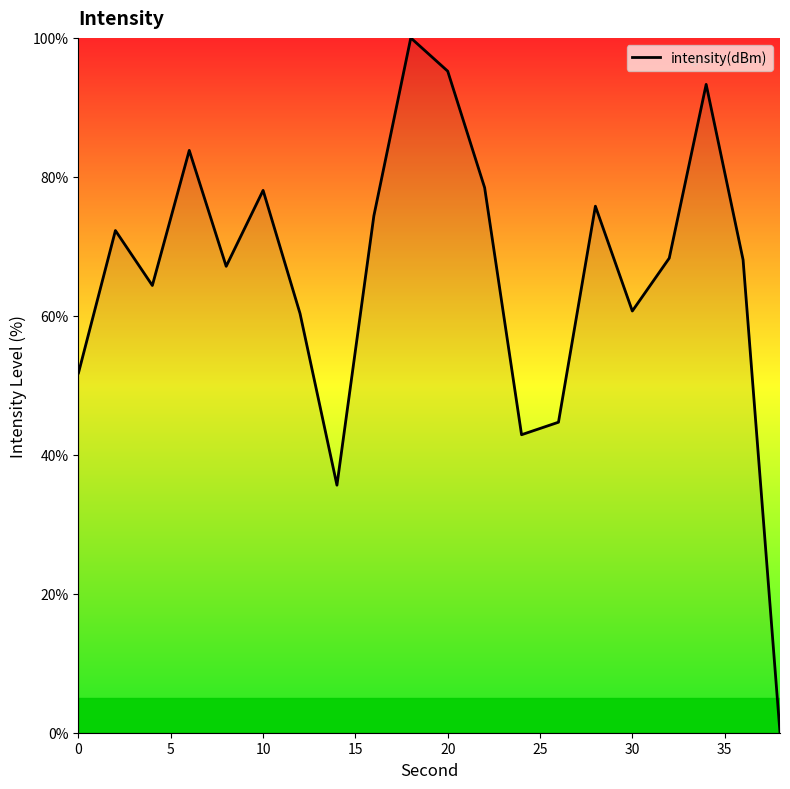

What is the difference between the maximum and minimum values?

100.0